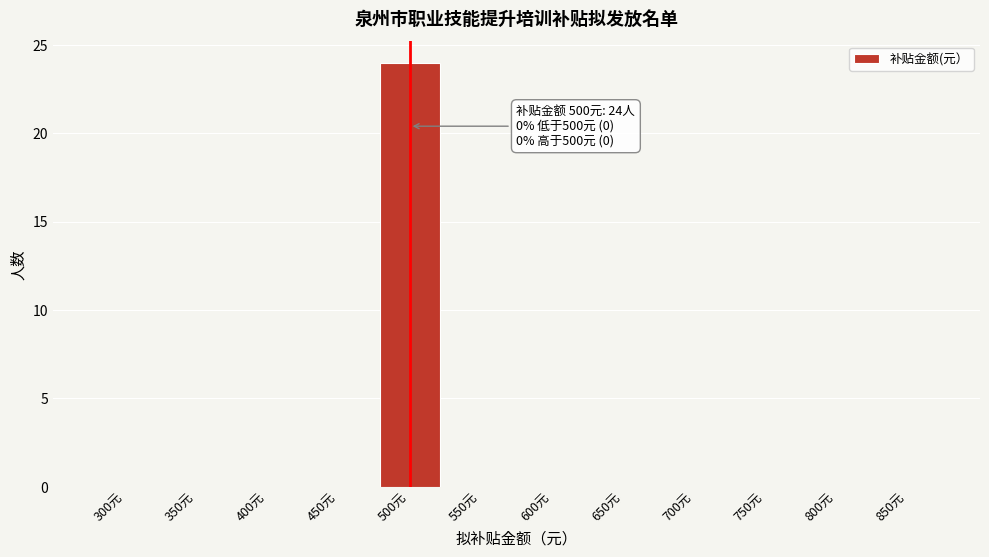

Reading left to right, transcribe all the data shown in this chart.

300元=0	350元=0	400元=0	450元=0	500元=24	550元=0	600元=0	650元=0	700元=0	750元=0	800元=0	850元=0